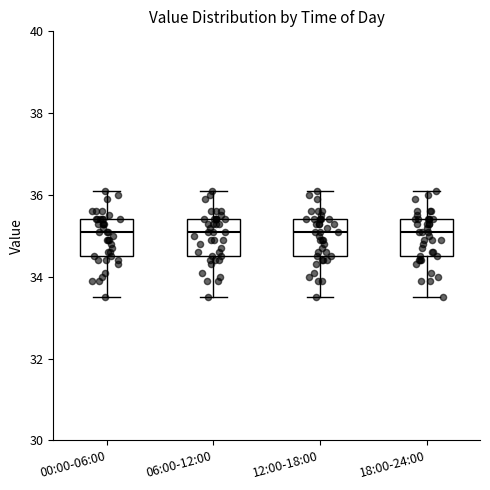

Where does the upper whisker of the box for 06:00-12:00 end on the y-axis? The values are not printed on the chart, so give them approximately, as read against the axis.

36.2